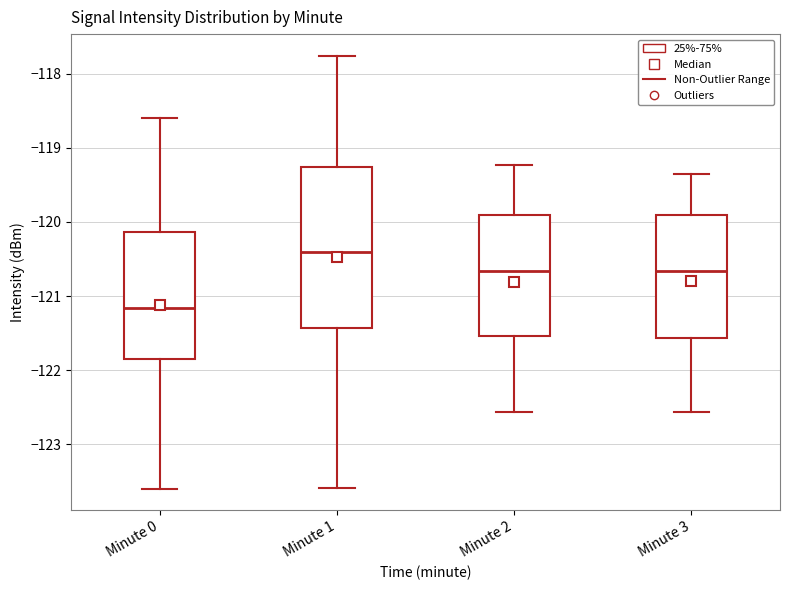

Reading left to right, transcribe this box plot: for each box, give where its median line is, the range the box spans, and where its two whiskers end, as read against the y-axis. The values are not printed on the chart, so give them approximately, as read against the axis.

Minute 0: median -121.2, box -121.8 to -120.1, whiskers -123.6 to -118.6
Minute 1: median -120.4, box -121.4 to -119.3, whiskers -123.6 to -117.8
Minute 2: median -120.7, box -121.5 to -119.9, whiskers -122.6 to -119.2
Minute 3: median -120.7, box -121.6 to -119.9, whiskers -122.6 to -119.3